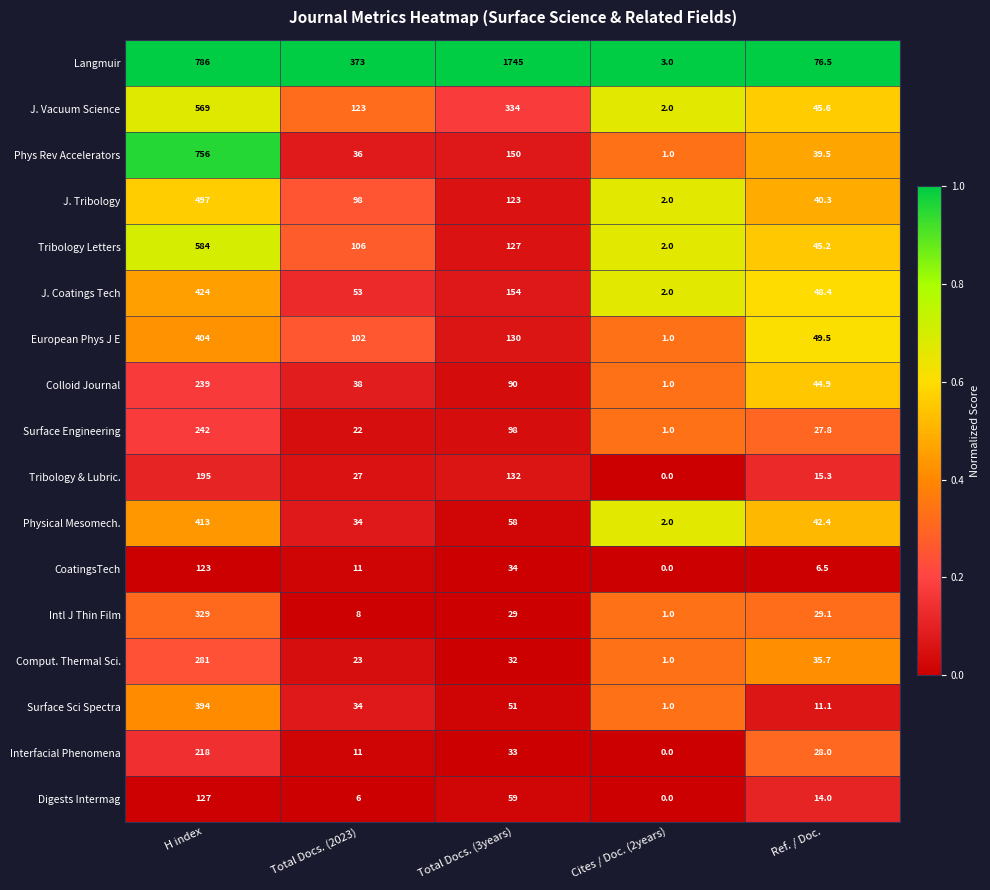

True or false: Surface Engineering has a value of 1.0 at Cites / Doc. (2years).

True